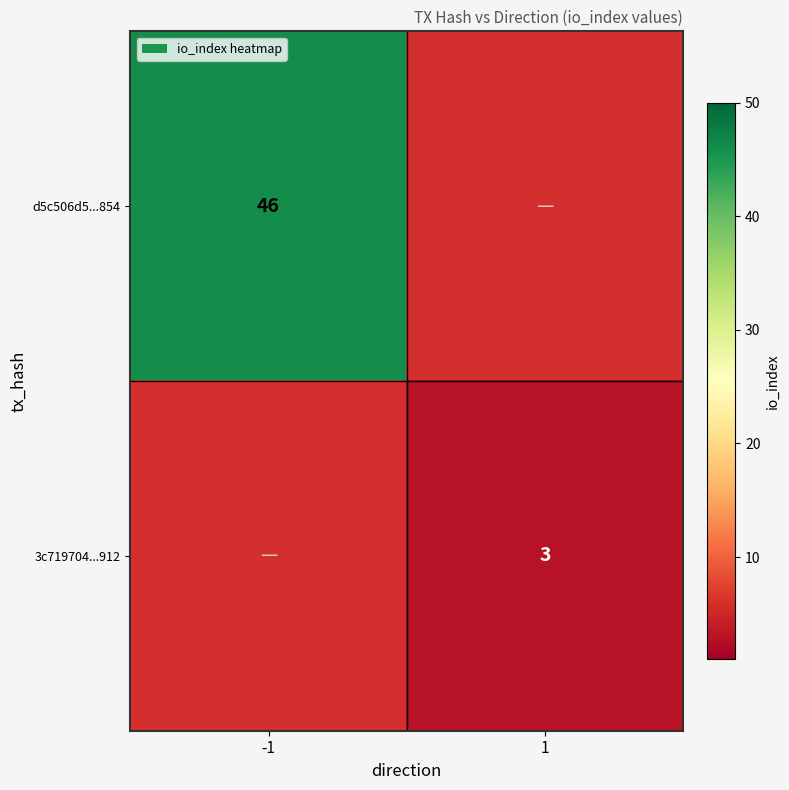

Is the value of 3c719704...912 at 1 greater than the value of d5c506d5...854 at -1?

No